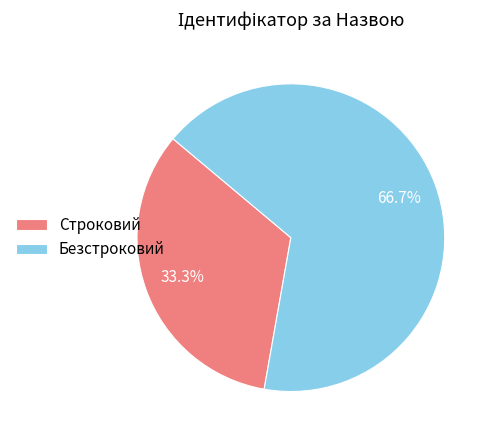

To the nearest percent, what percentage of the pie is Безстроковий?

67%